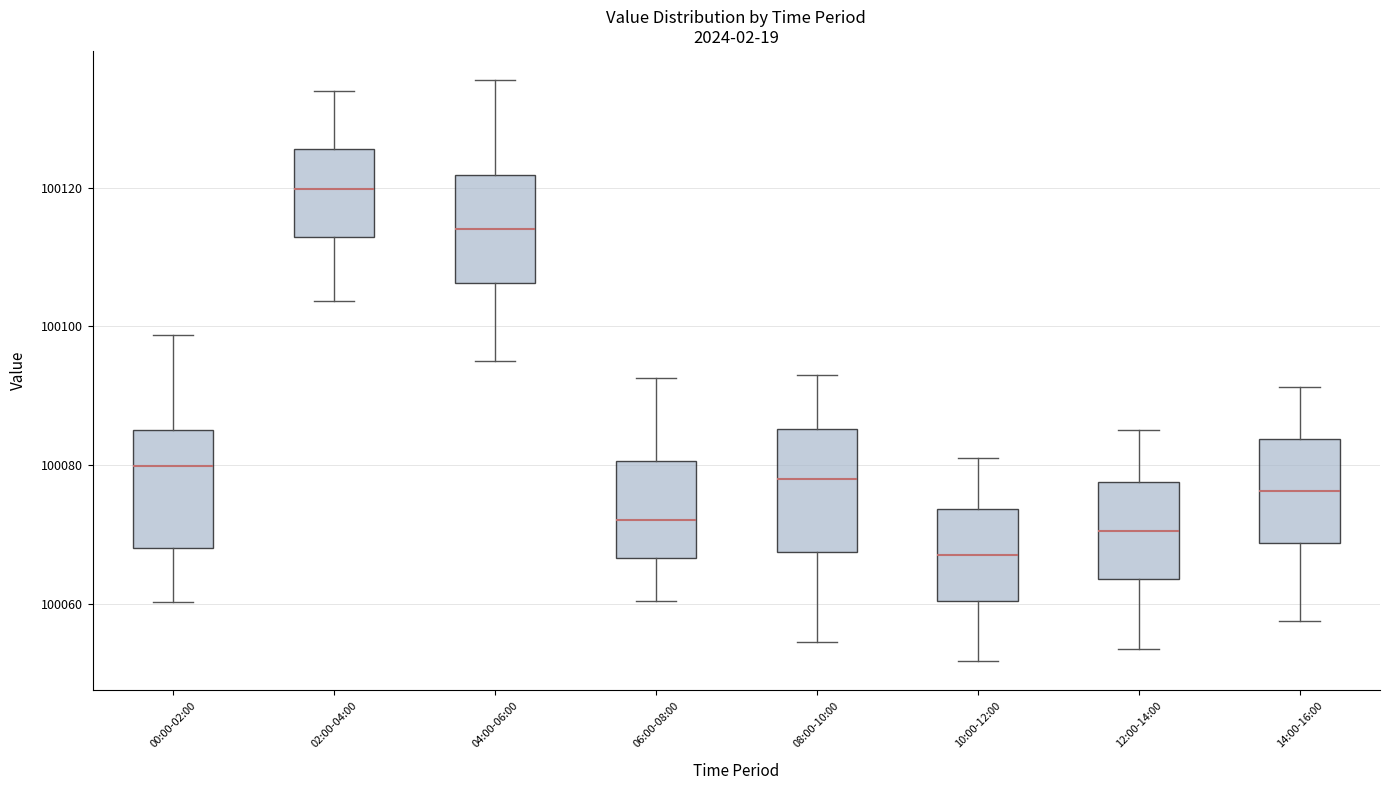

Where is the lower edge of the box for 04:00-06:00 on the y-axis? The values are not printed on the chart, so give them approximately, as read against the axis.

100106